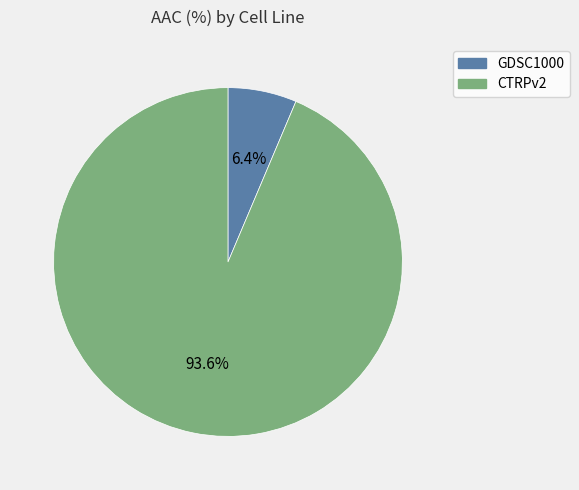

The CTRPv2 slice represents 94% of the pie. True or false?

True